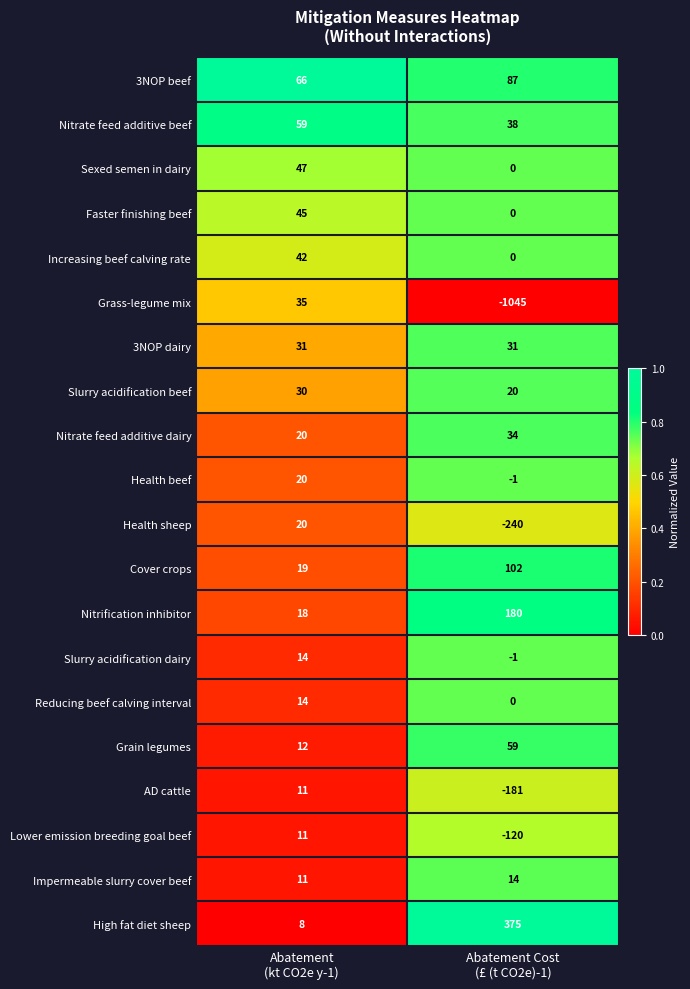

Which series has the widest spread of values?

Grass-legume mix